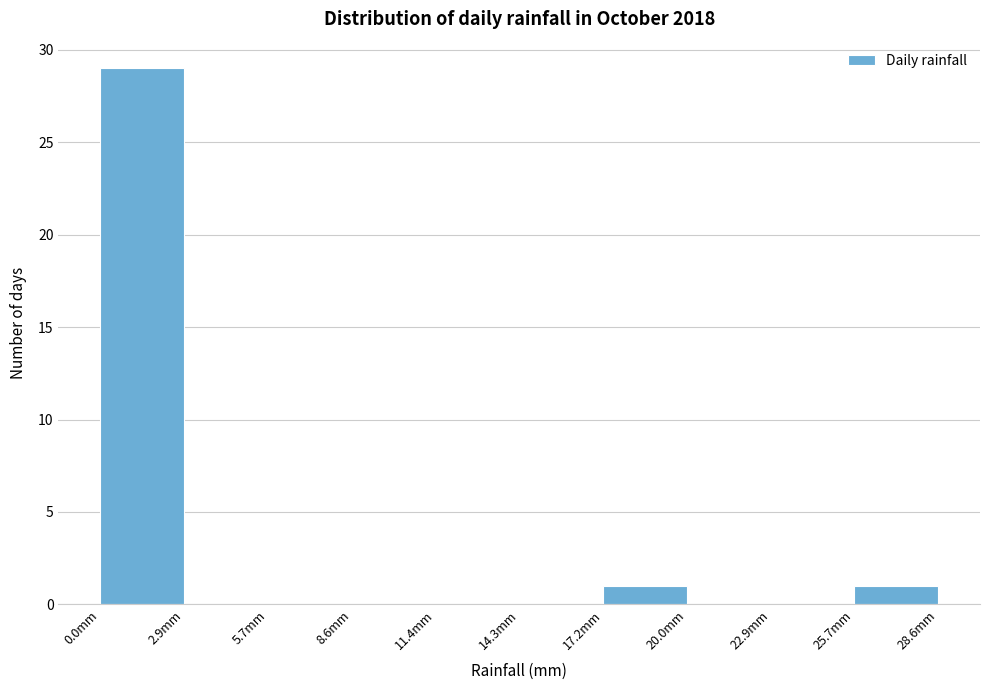

How tall is the bar that spans 17.0 to 20.0 on the x-axis? Neither the bar edges nor the heights are printed on the chart, so give them approximately, as read against the axes.

1